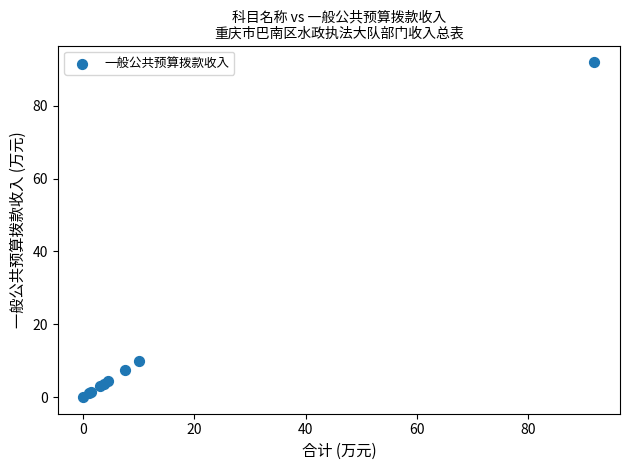

What Y value in the scatter plot is closest to 45?

10.0